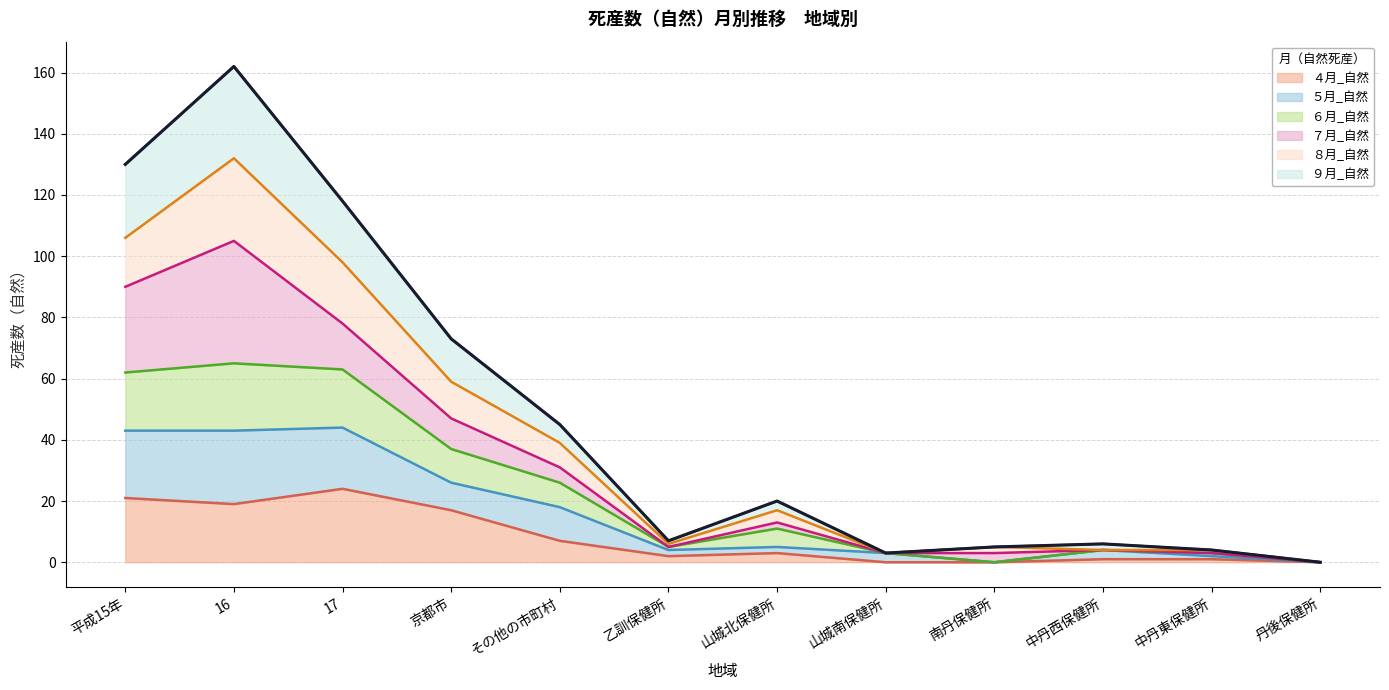

Is it true that ６月_自然 equals 1 at 乙訓保健所?

False